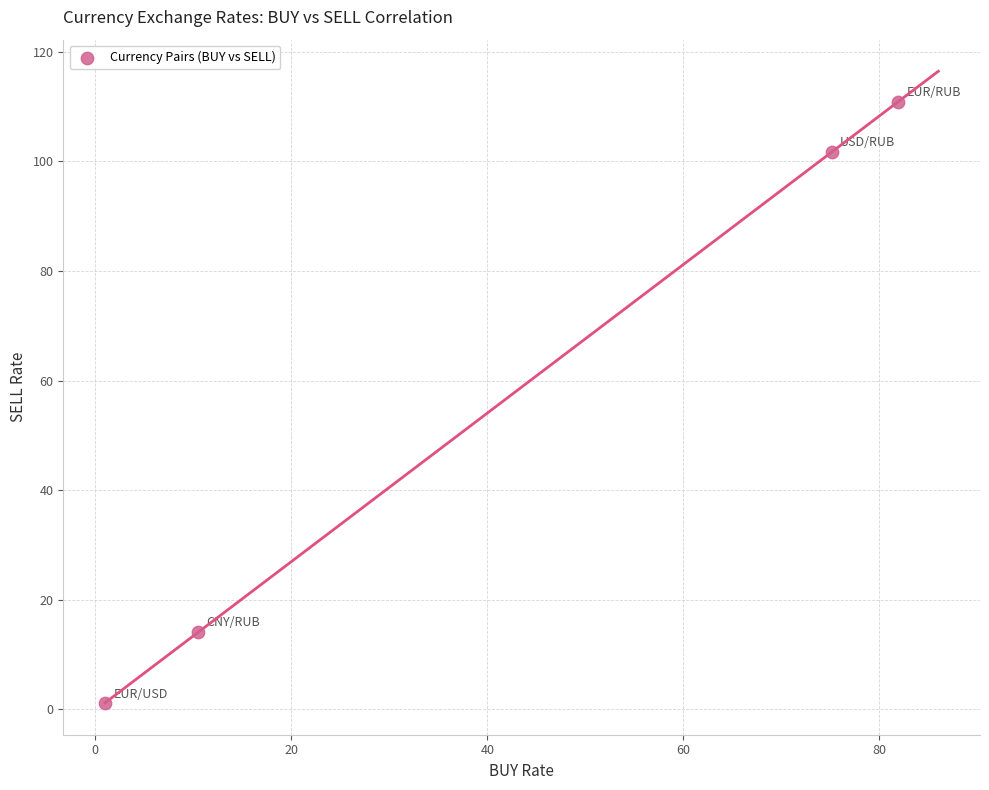

What Y value in the scatter plot is closest to 55?

14.2